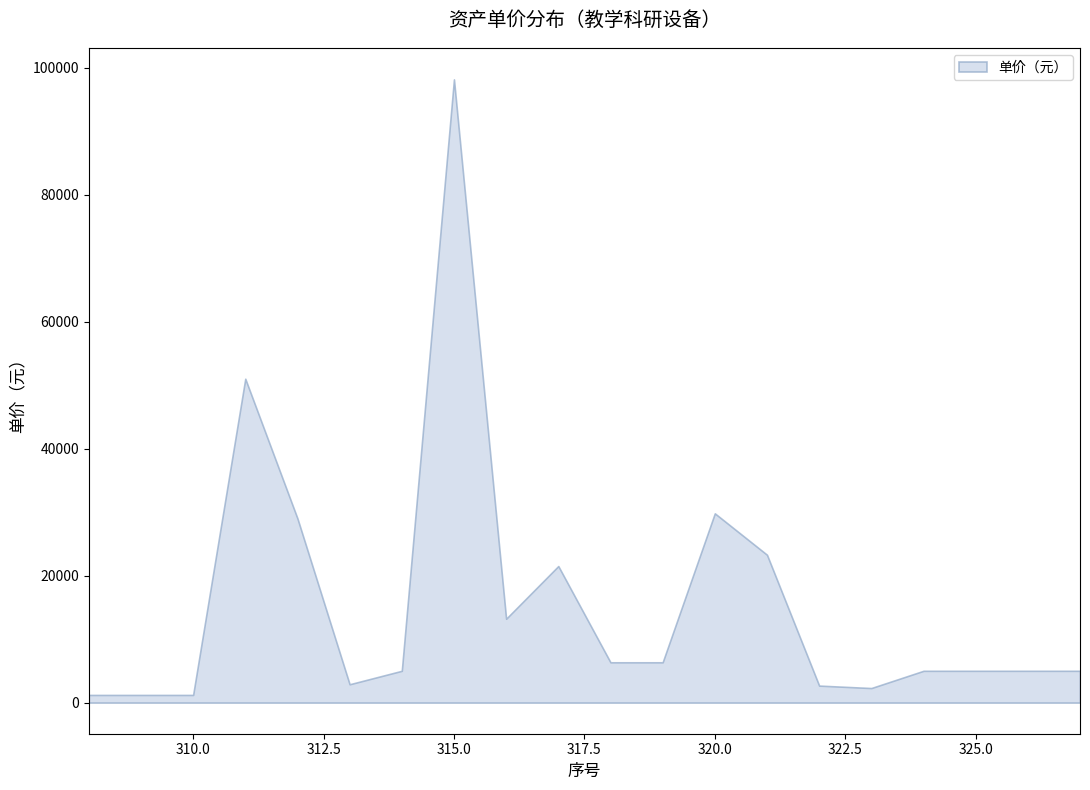

Reading right to left, transcribe all the data shown in this chart.

327=5000.0	326=5000.0	325=5000.0	324=5000.0	323=2285.0	322=2670.0	321=23279.0	320=29800.0	319=6340.0	318=6340.0	317=21500.0	316=13200.0	315=98141.6	314=5000.0	313=2880.0	312=29000.0	311=51000.0	310=1199.0	309=1199.0	308=1199.0